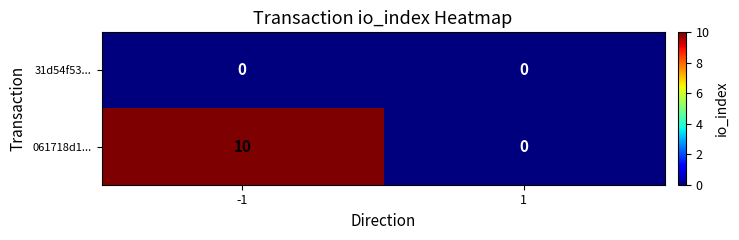

Reading right to left, list all the values displayed in this chart.

31d54f53...: 1=0	-1=0
061718d1...: 1=0	-1=10